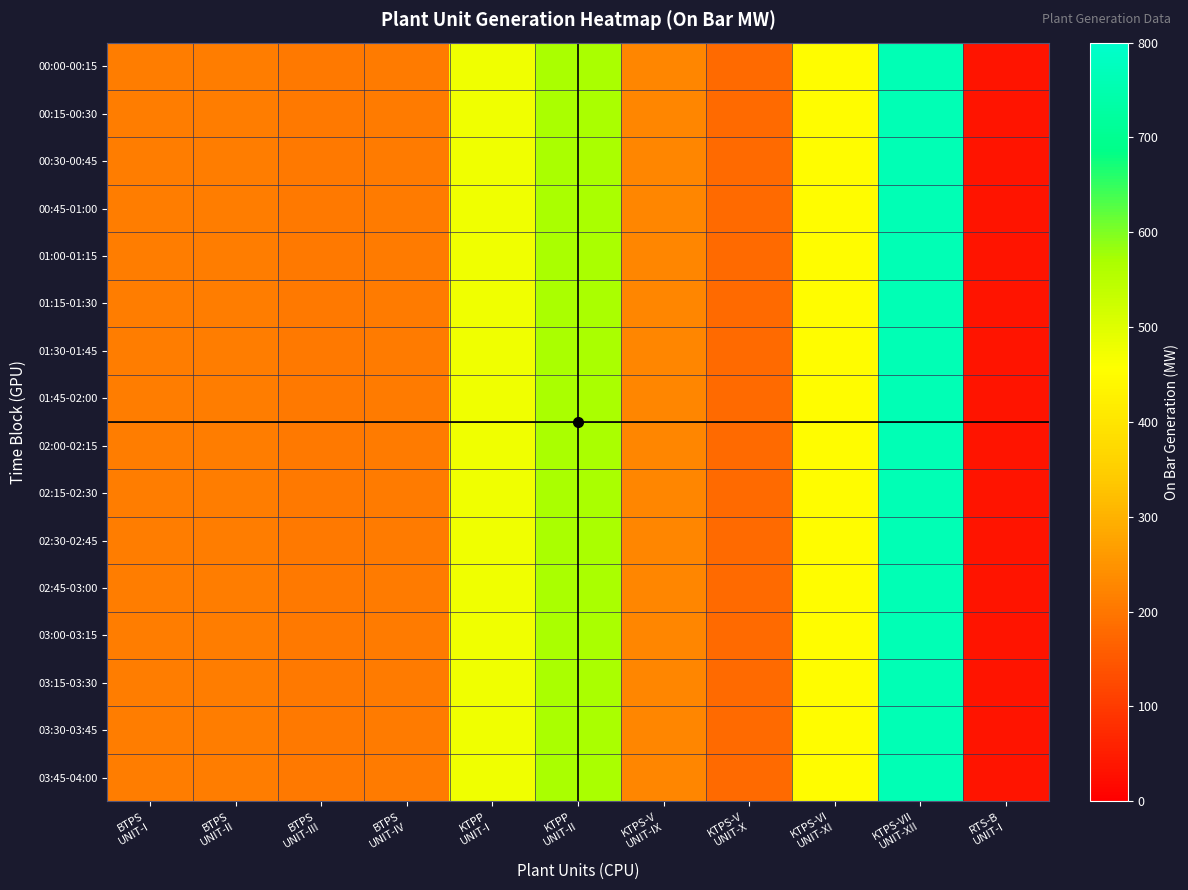

At KTPS-V UNIT-X, list the series in order from largest to smallest.

00:00-00:15, 00:15-00:30, 00:30-00:45, 00:45-01:00, 01:00-01:15, 01:15-01:30, 01:30-01:45, 01:45-02:00, 02:00-02:15, 02:15-02:30, 02:30-02:45, 02:45-03:00, 03:00-03:15, 03:15-03:30, 03:30-03:45, 03:45-04:00